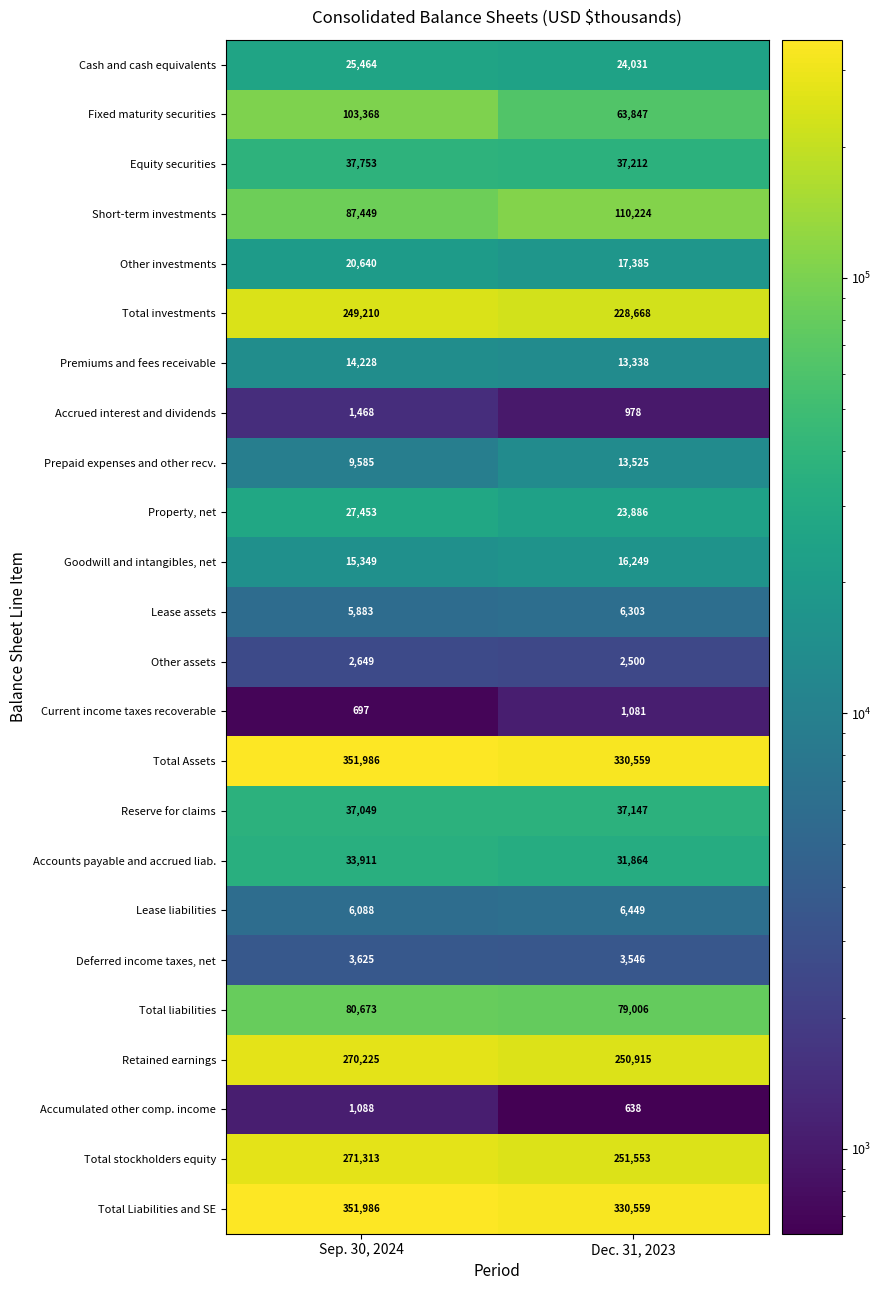

What is the maximum value shown in the chart?

351986